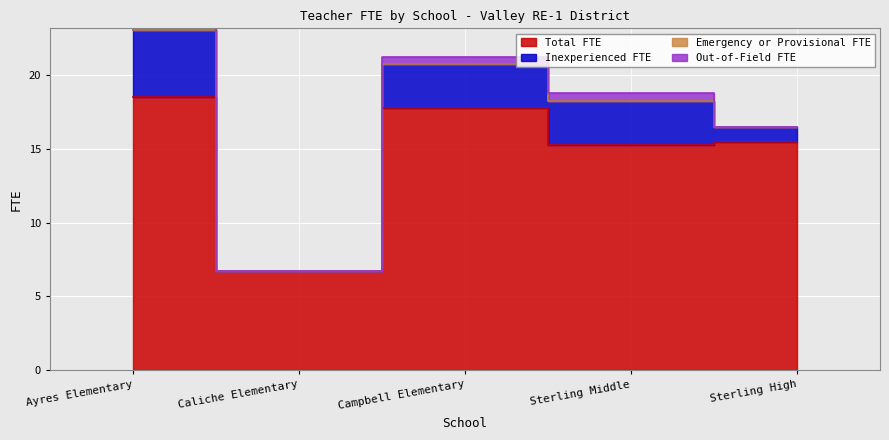

At which label does Emergency or Provisional FTE reach its peak?

Ayres Elementary